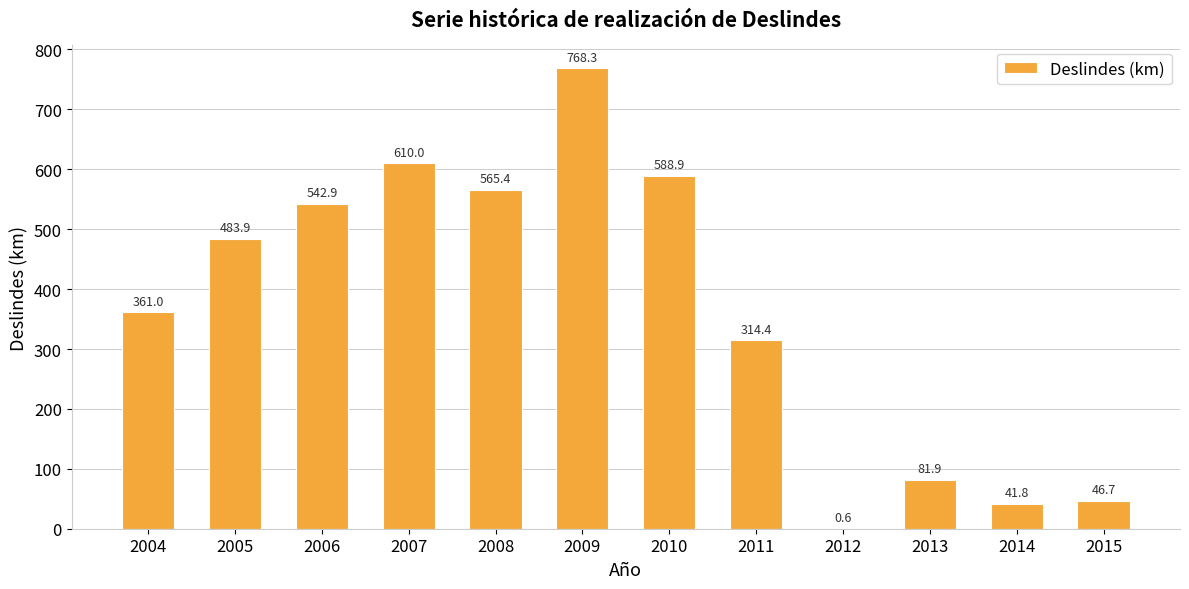

Are the bars horizontal?

No